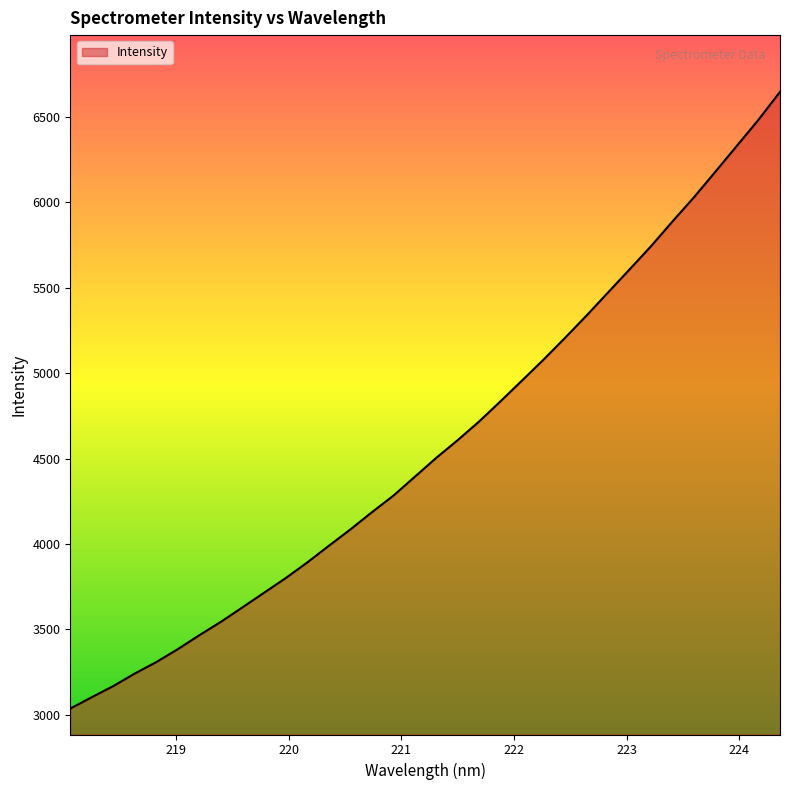

What is the difference between the maximum and minimum values?

3607.9